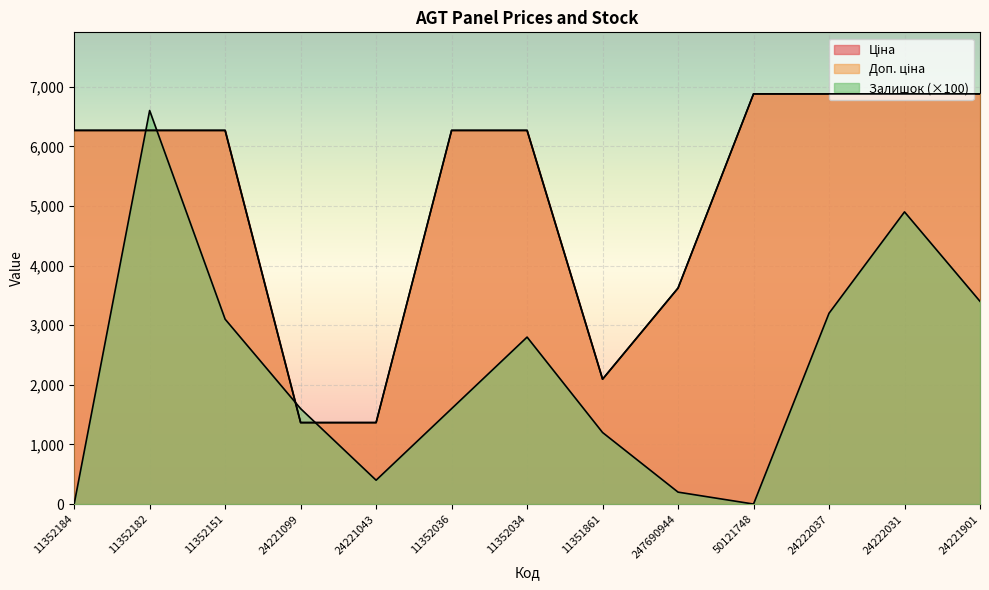

Reading right to left, extract all data points from this chart.

Ціна: 24221901=6879.5	24222031=6879.5	24222037=6879.5	50121748=6879.5	247690944=3622.2	11351861=2094.3	11352034=6266.7	11352036=6266.7	24221043=1366.3	24221099=1366.3	11352151=6266.7	11352182=6266.7	11352184=6266.7
Доп. ціна: 24221901=6879.5	24222031=6879.5	24222037=6879.5	50121748=6879.5	247690944=3622.2	11351861=2094.0	11352034=6266.7	11352036=6266.7	24221043=1366.0	24221099=1366.0	11352151=6266.7	11352182=6266.7	11352184=6266.7
Залишок: 24221901=3400.0	24222031=4900.0	24222037=3200.0	50121748=0.0	247690944=200.0	11351861=1200.0	11352034=2800.0	11352036=1600.0	24221043=400.0	24221099=1600.0	11352151=3100.0	11352182=6600.0	11352184=0.0